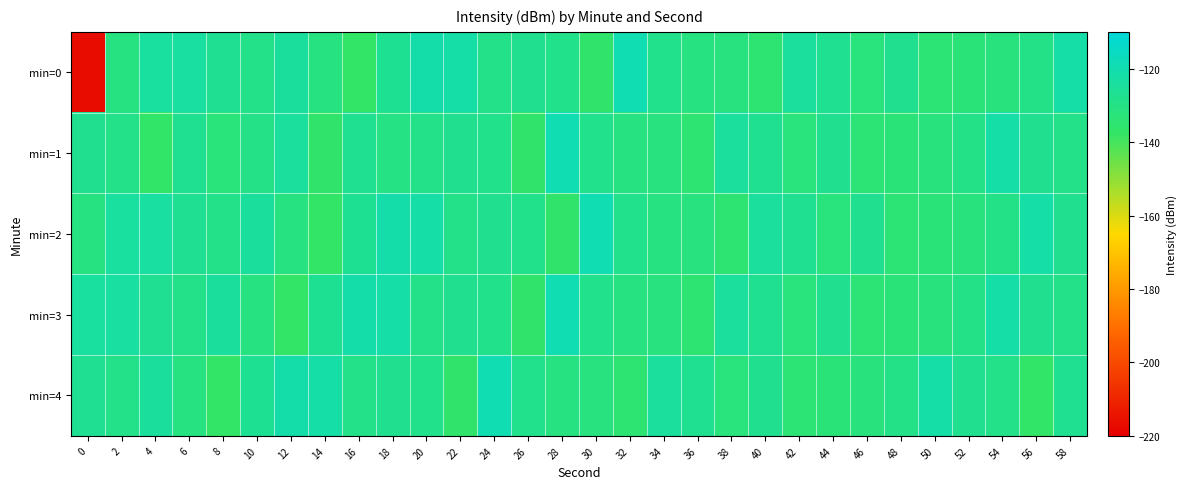

Which series changed the most between 0 and 38?

min=0